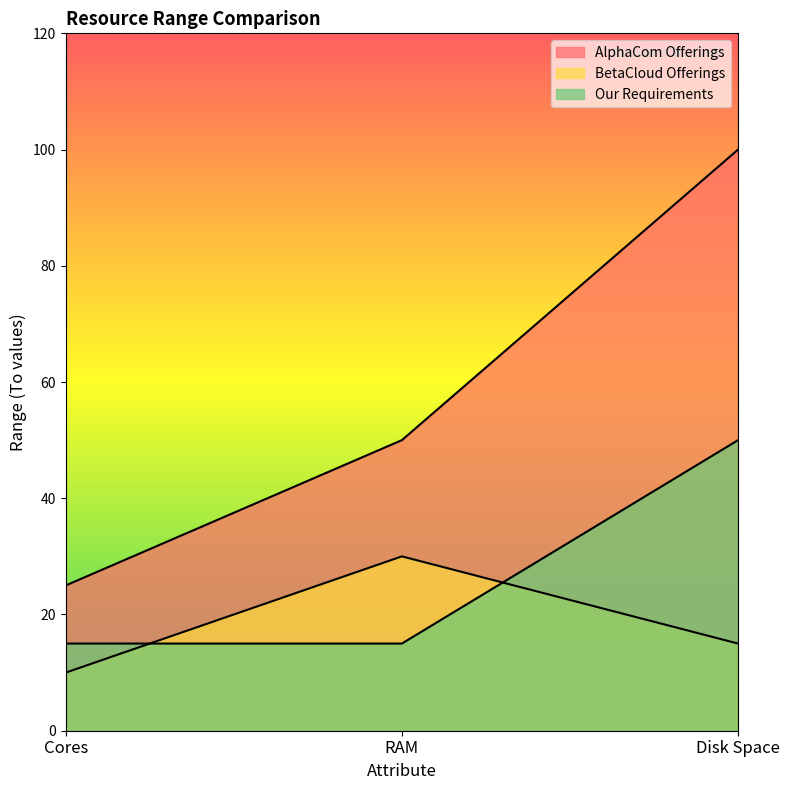

Reading right to left, extract all data points from this chart.

AlphaCom Offerings: Disk Space=100	RAM=50	Cores=25
BetaCloud Offerings: Disk Space=15	RAM=30	Cores=10
Our Requirements: Disk Space=50	RAM=15	Cores=15